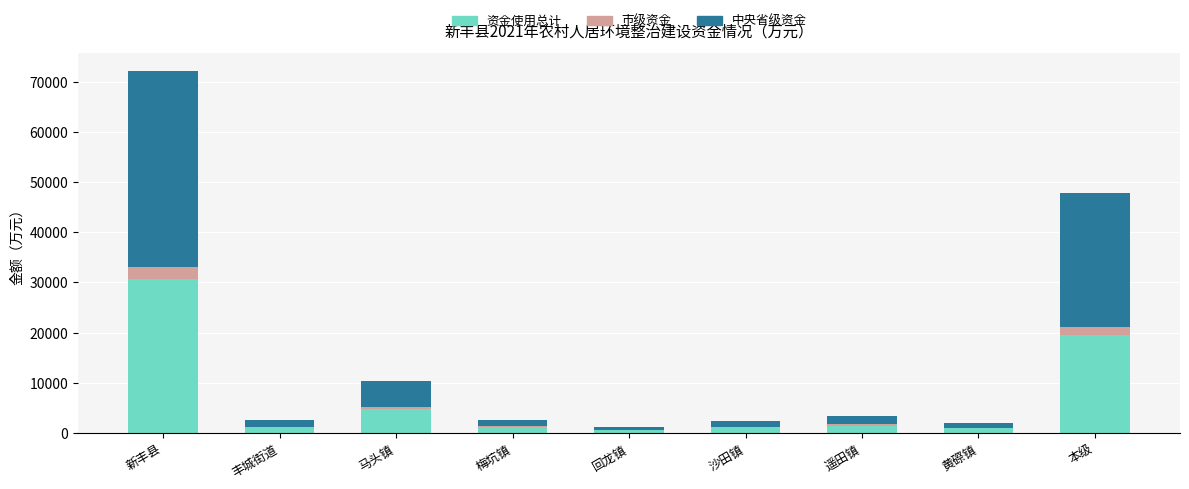

What is the total value across all series at 新丰县?

72136.1